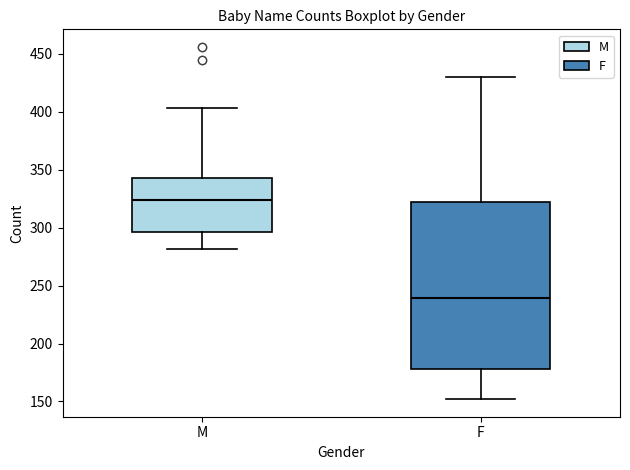

Where is the lower edge of the box for F on the y-axis? The values are not printed on the chart, so give them approximately, as read against the axis.

180